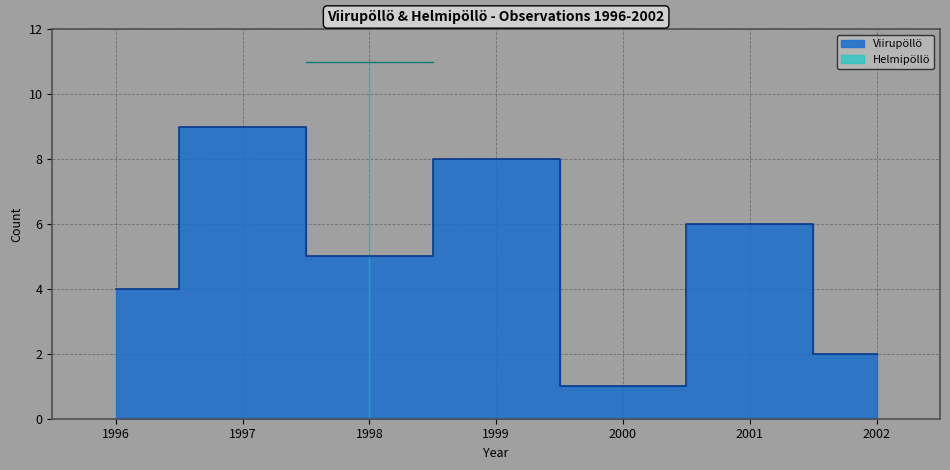

What is the average value?

5